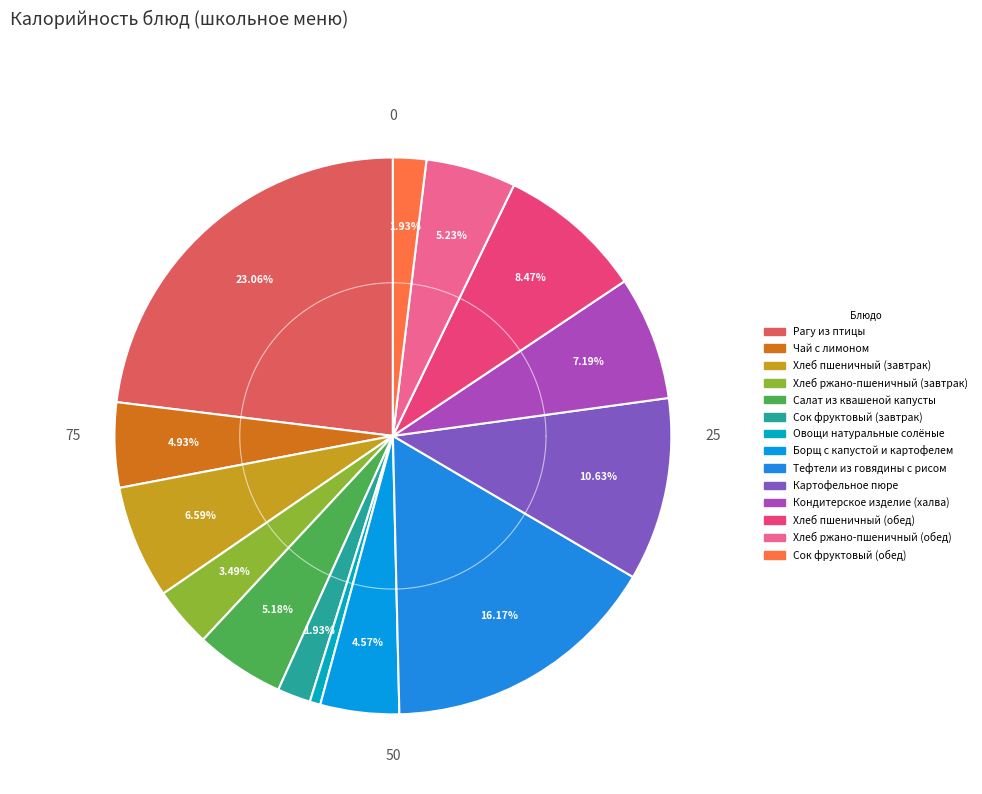

Between Овощи натуральные солёные and Борщ с капустой и картофелем, which is larger?

Борщ с капустой и картофелем